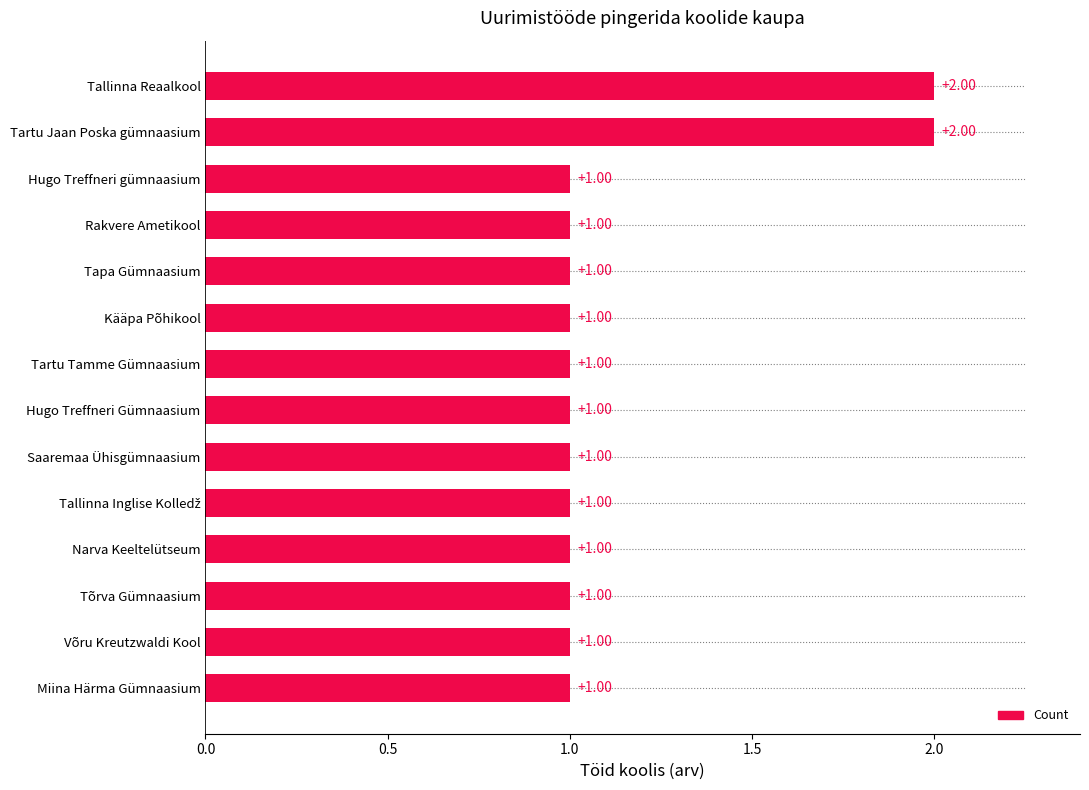

What is the sum of all values?

16